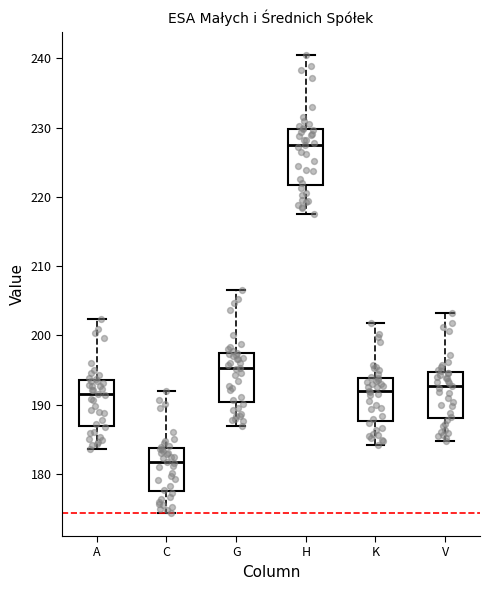

Which box is the tallest, from its lower edge to its upper edge?

H